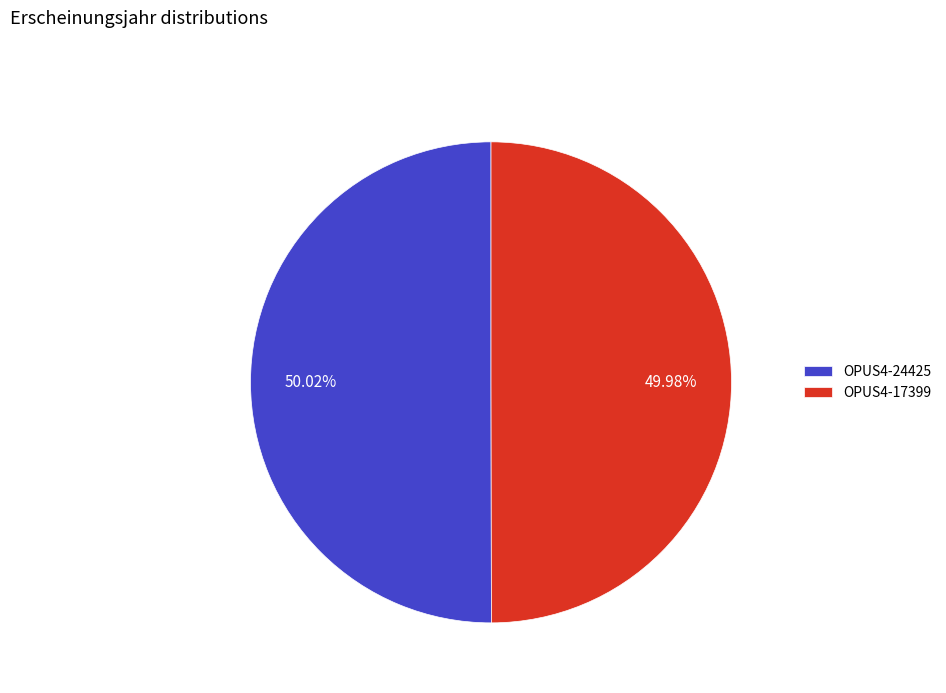

True or false: OPUS4-17399 accounts for 50% of the total.

True